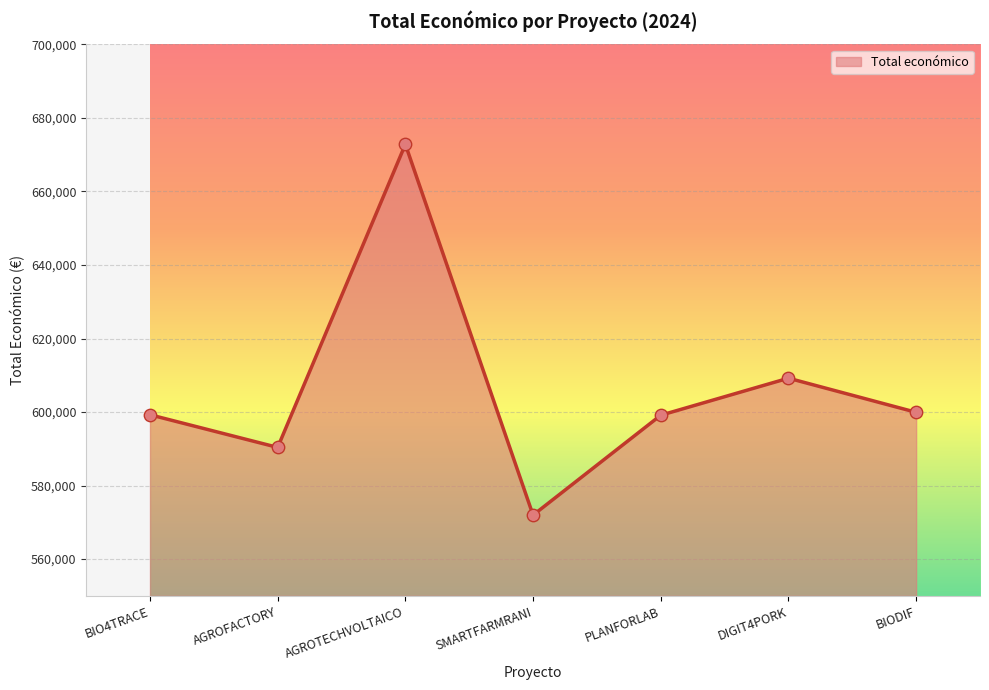

Which has a higher value, SMARTFARMRANI or BIO4TRACE?

BIO4TRACE